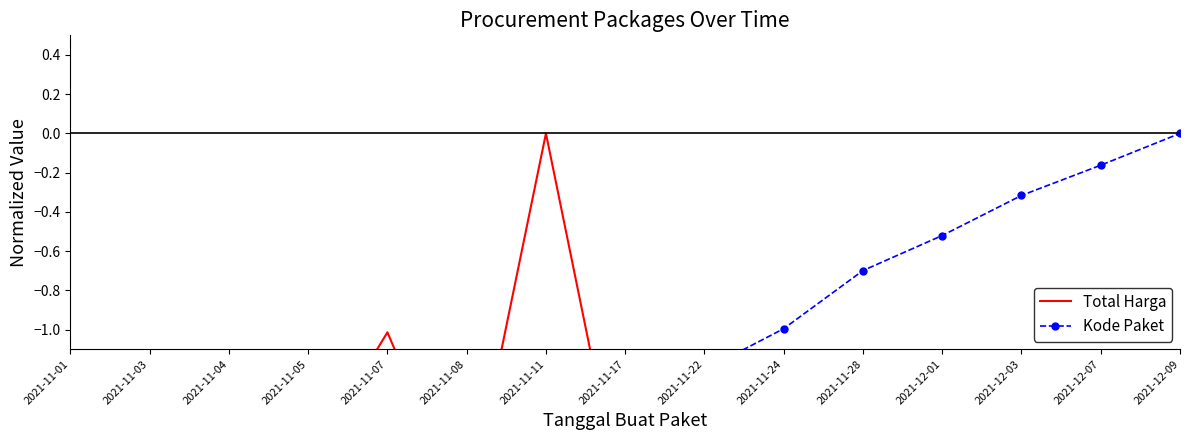

Reading left to right, transcribe all the data shown in this chart.

Total Harga: 2021-11-01=-2.0	2021-11-03=-1.9	2021-11-04=-2.0	2021-11-05=-1.7	2021-11-07=-1.0	2021-11-08=-2.0	2021-11-11=0.0	2021-11-17=-2.0	2021-11-22=-1.7	2021-11-24=-1.7	2021-11-28=-1.7	2021-12-01=-2.0	2021-12-03=-2.0	2021-12-07=-2.0	2021-12-09=-1.6
Kode Paket: 2021-11-01=-2.0	2021-11-03=-1.9	2021-11-04=-1.9	2021-11-05=-1.8	2021-11-07=-1.8	2021-11-08=-1.8	2021-11-11=-1.6	2021-11-17=-1.4	2021-11-22=-1.2	2021-11-24=-1.0	2021-11-28=-0.7	2021-12-01=-0.5	2021-12-03=-0.3	2021-12-07=-0.2	2021-12-09=0.0